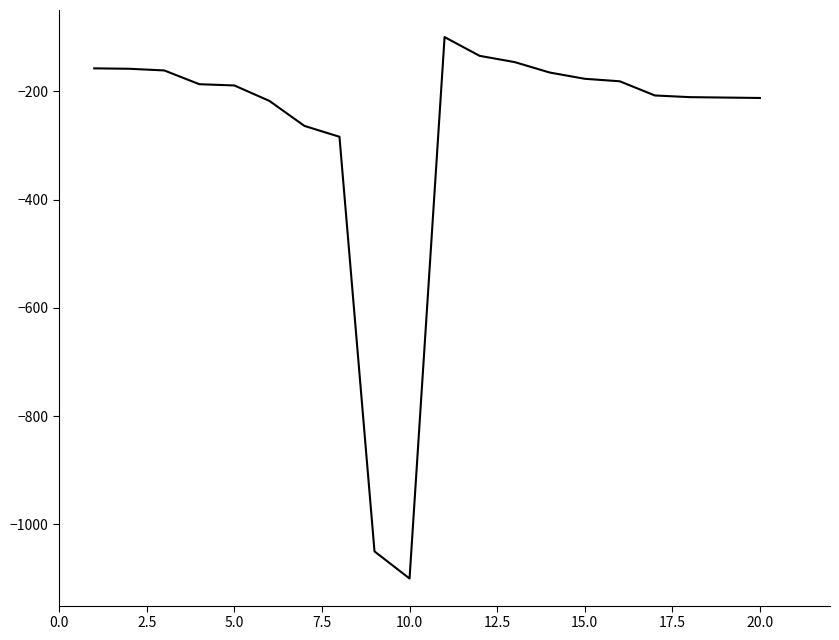

What is the difference between the maximum and minimum values?

1000.0